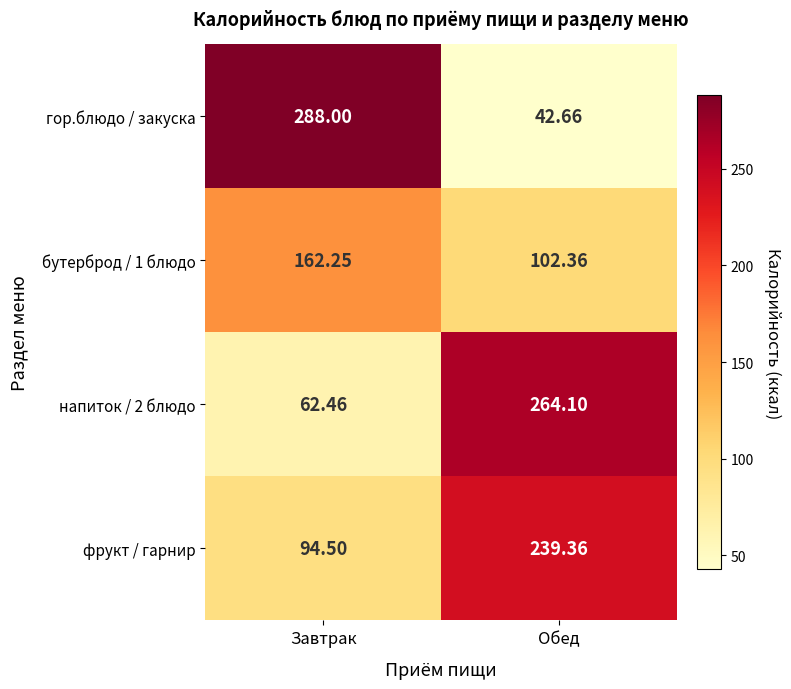

Which series has the largest range (max minus min)?

гор.блюдо / закуска